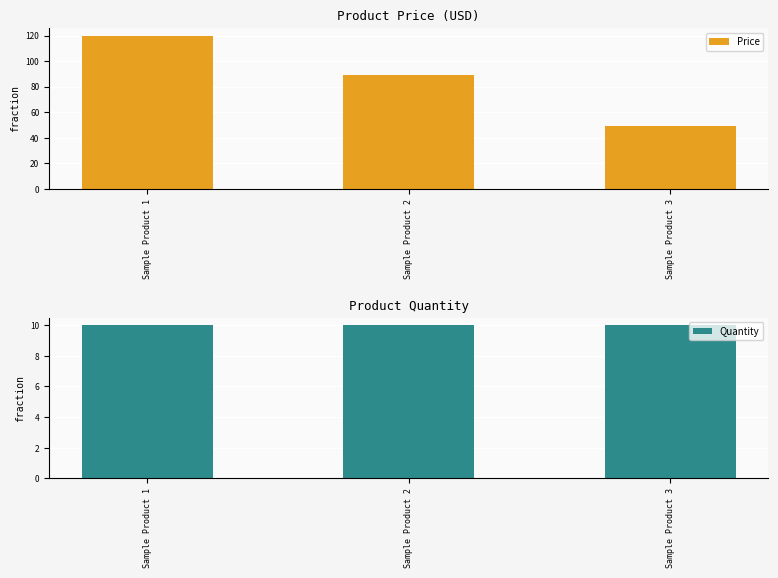

Is the value of Price at Sample Product 1 greater than the value of Quantity at Sample Product 2?

Yes